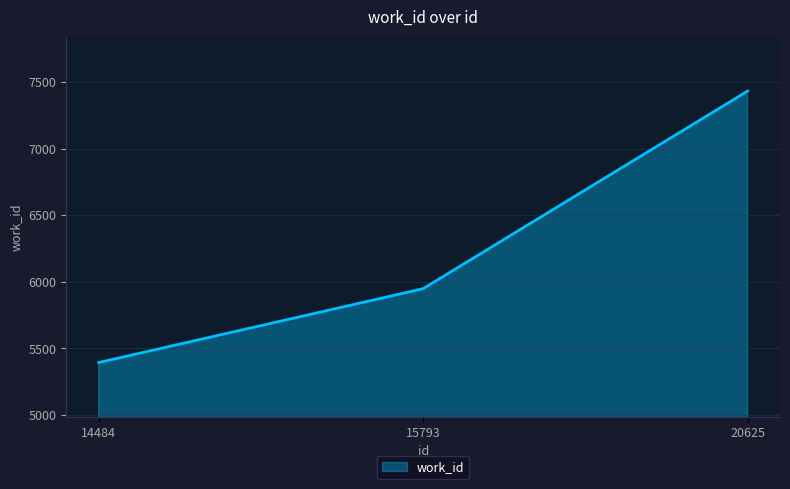

The value at 14484 is 5394. True or false?

True